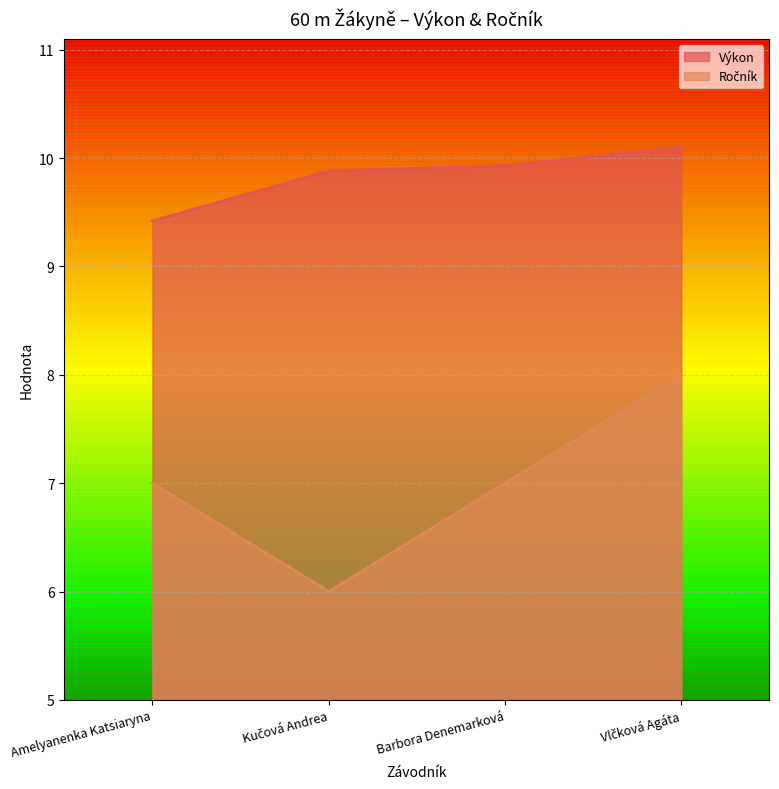

True or false: Ročník and Výkon cross at least once.

False